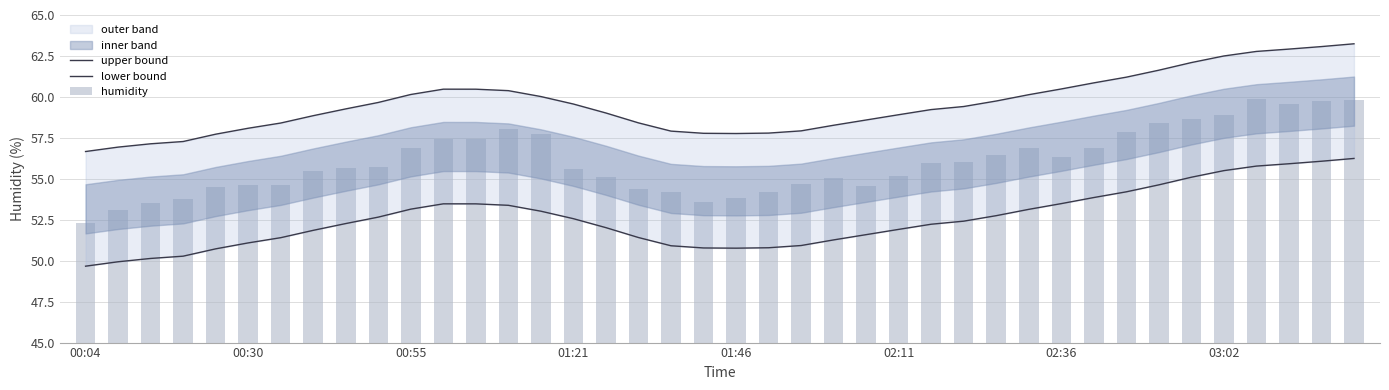

What is the sum of all lower bound values?

2102.7